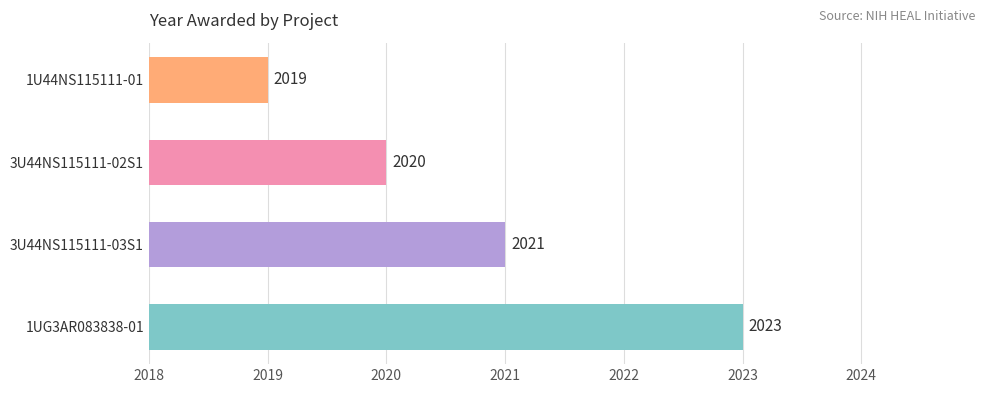

Which category has the lowest value across all series?

1U44NS115111-01